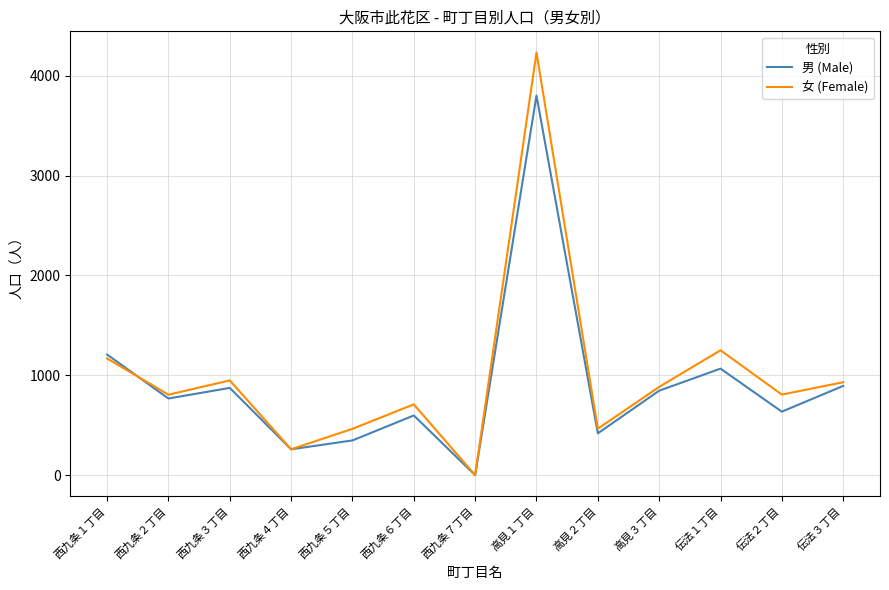

Is the value of 男 (Male) at 高見１丁目 greater than the value of 女 (Female) at 西九条１丁目?

Yes